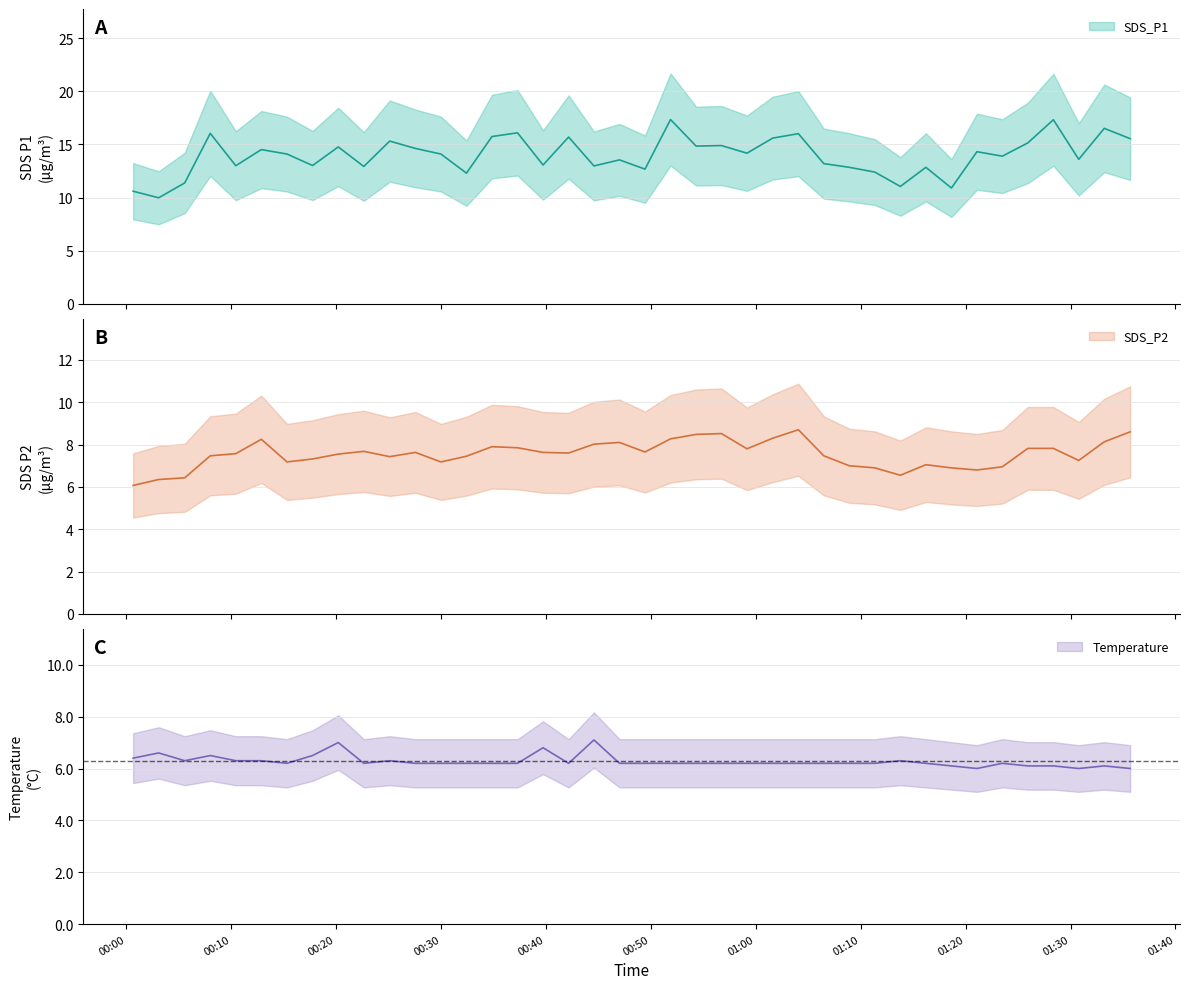

List the series in order of their peak value, highest first.

SDS_P1, SDS_P2, Temp